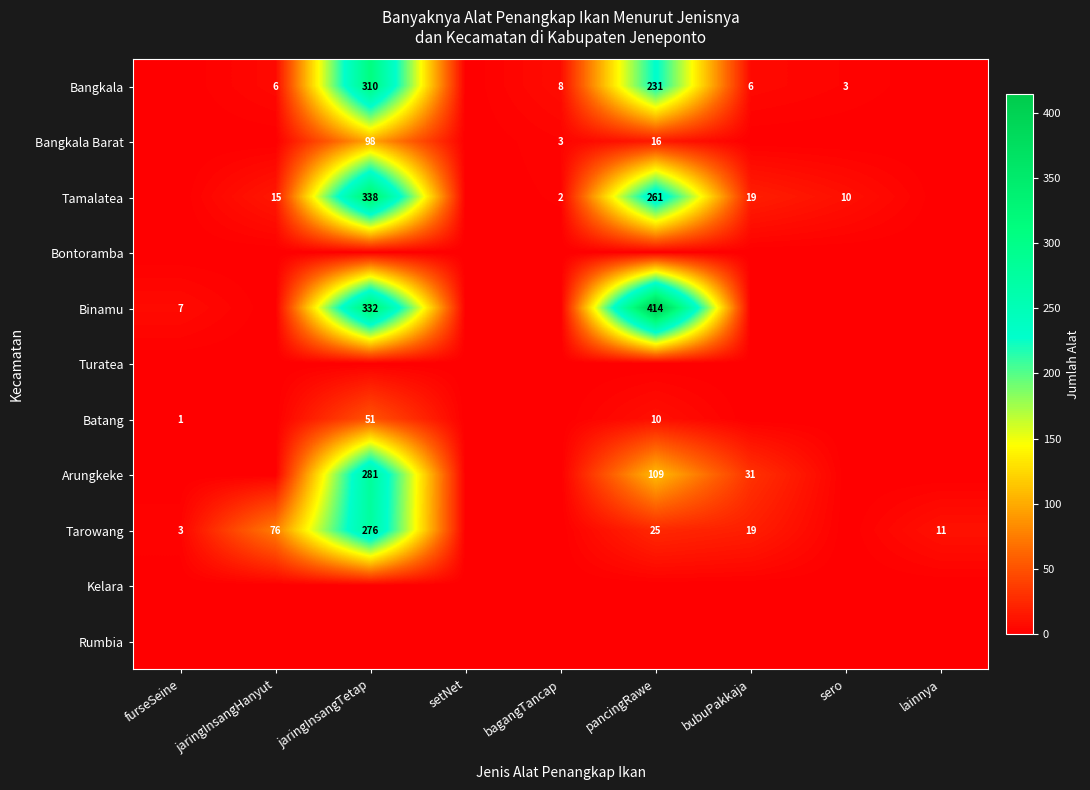

What is the average value of the Batang series?

7